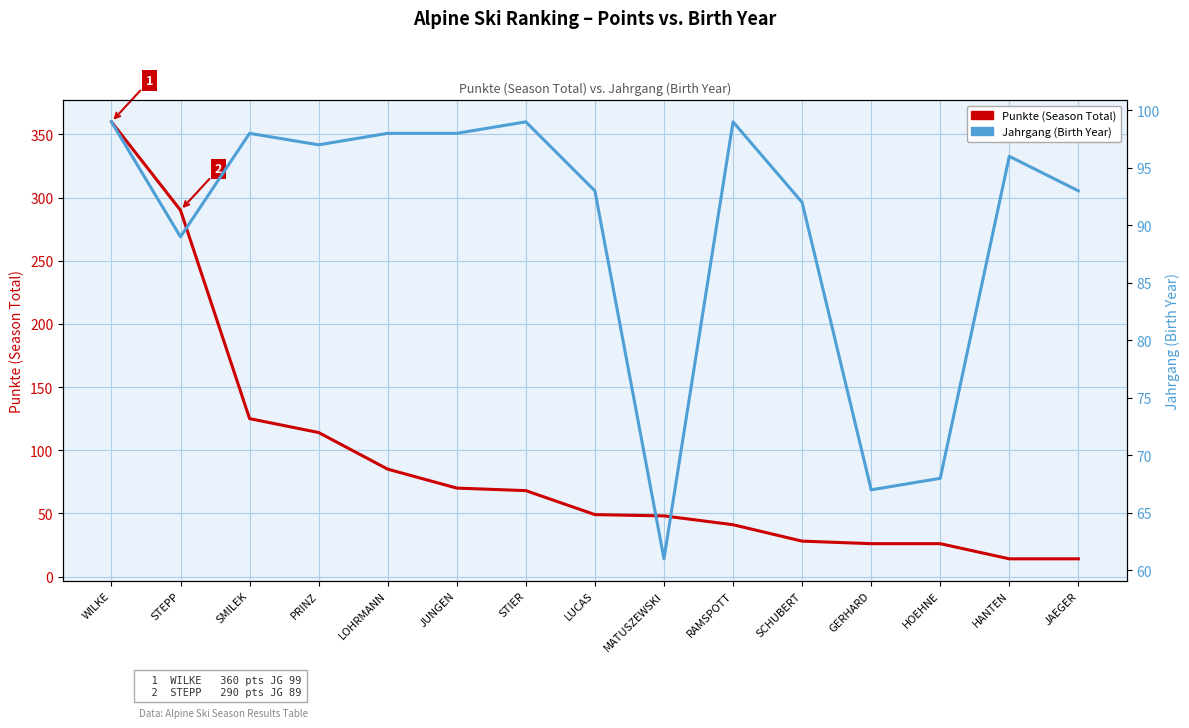

Reading left to right, what are all the values shown in this chart?

Punkte (Season Total): WILKE=360	STEPP=290	SMILEK=125	PRINZ=114	LOHRMANN=85	JUNGEN=70	STIER=68	LUCAS=49	MATUSZEWSKI=48	RAMSPOTT=41	SCHUBERT=28	GERHARD=26	HOEHNE=26	HANTEN=14	JAEGER=14
Jahrgang (Birth Year): WILKE=99	STEPP=89	SMILEK=98	PRINZ=97	LOHRMANN=98	JUNGEN=98	STIER=99	LUCAS=93	MATUSZEWSKI=61	RAMSPOTT=99	SCHUBERT=92	GERHARD=67	HOEHNE=68	HANTEN=96	JAEGER=93